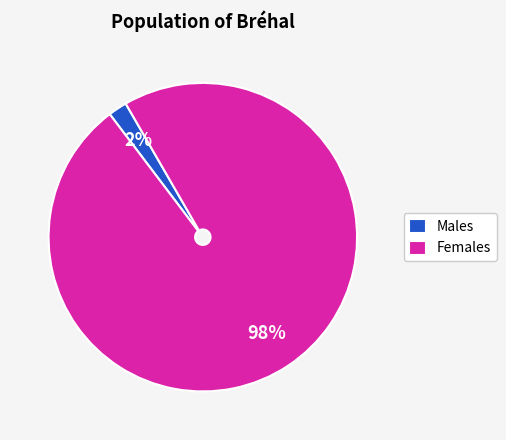

Which slice is the largest?

Females